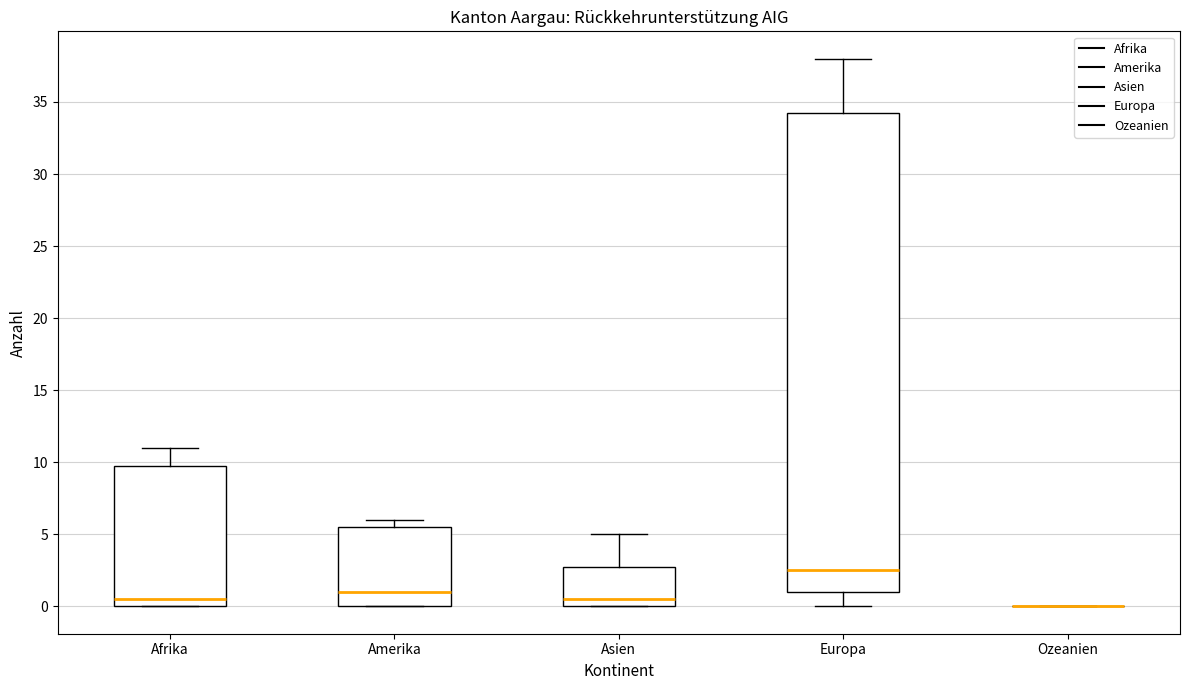

Where does the upper whisker of the box for Afrika end on the y-axis? The values are not printed on the chart, so give them approximately, as read against the axis.

11.0